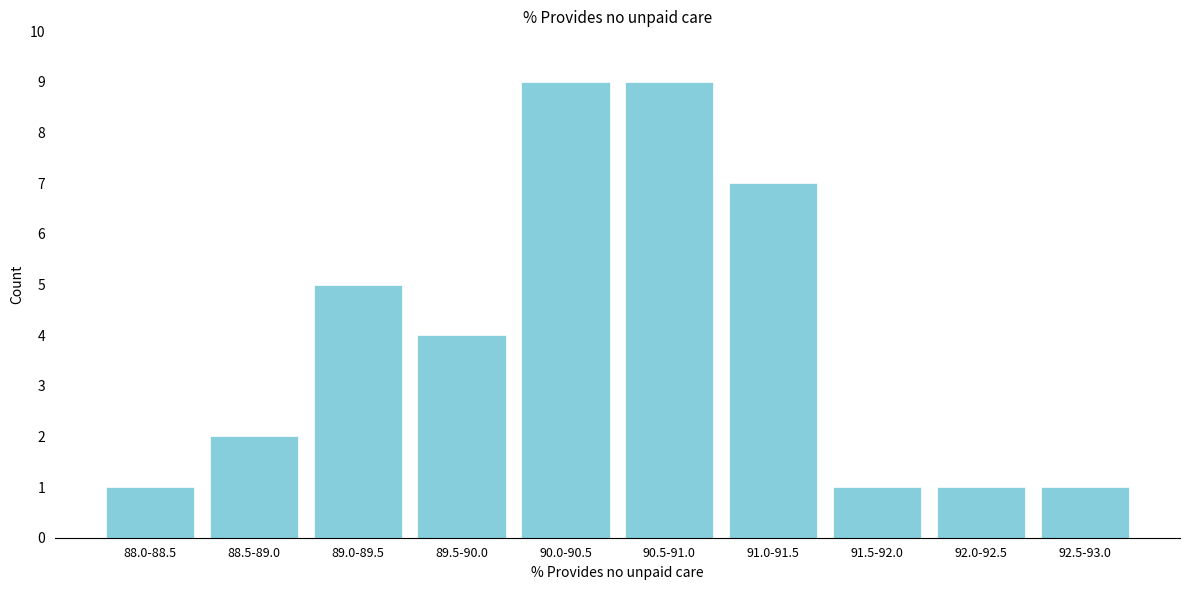

Reading right to left, transcribe all the data shown in this chart.

92.5-93.0=1	92.0-92.5=1	91.5-92.0=1	91.0-91.5=7	90.5-91.0=9	90.0-90.5=9	89.5-90.0=4	89.0-89.5=5	88.5-89.0=2	88.0-88.5=1